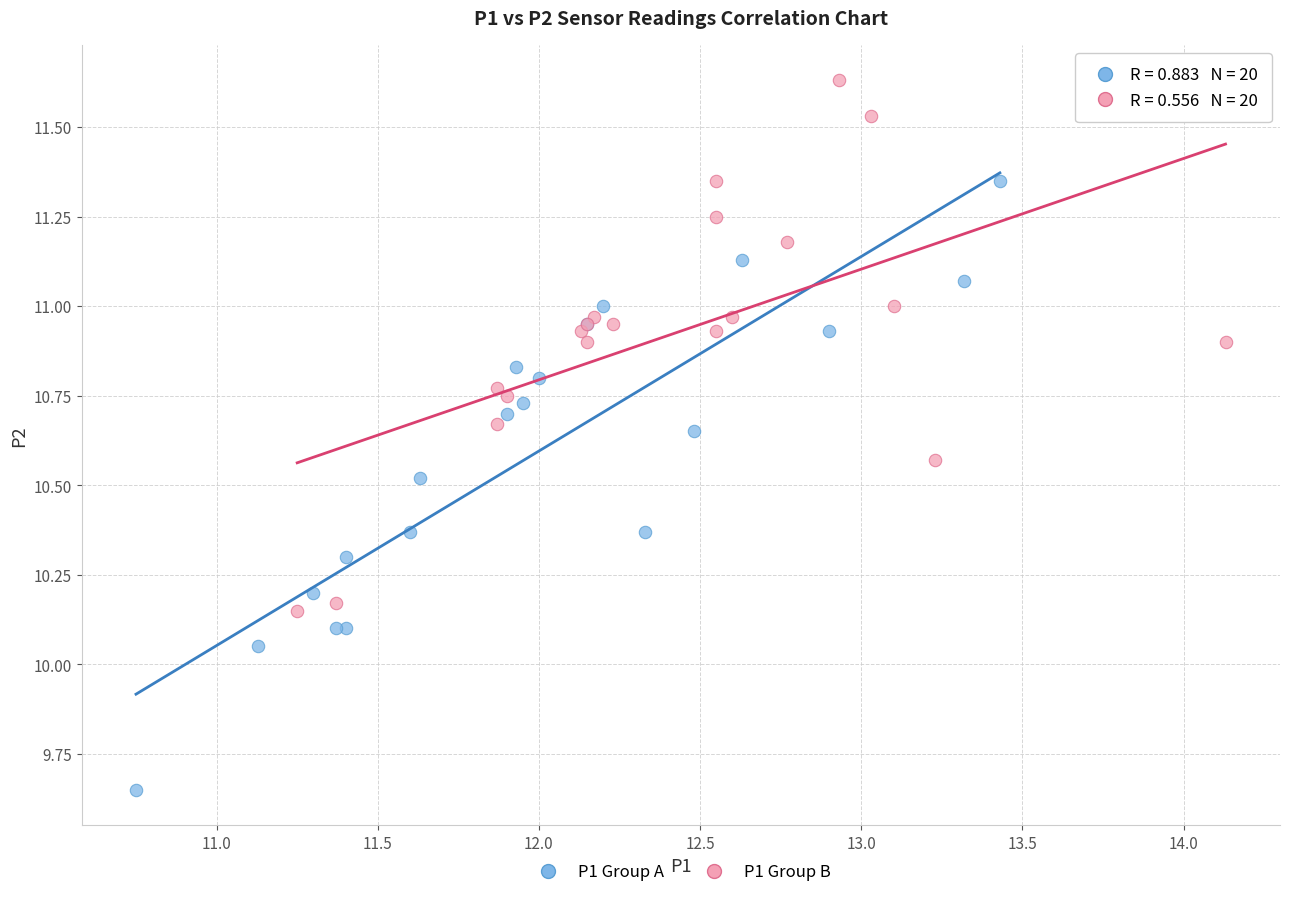

Which series contains the highest Y value?

P1 Group B